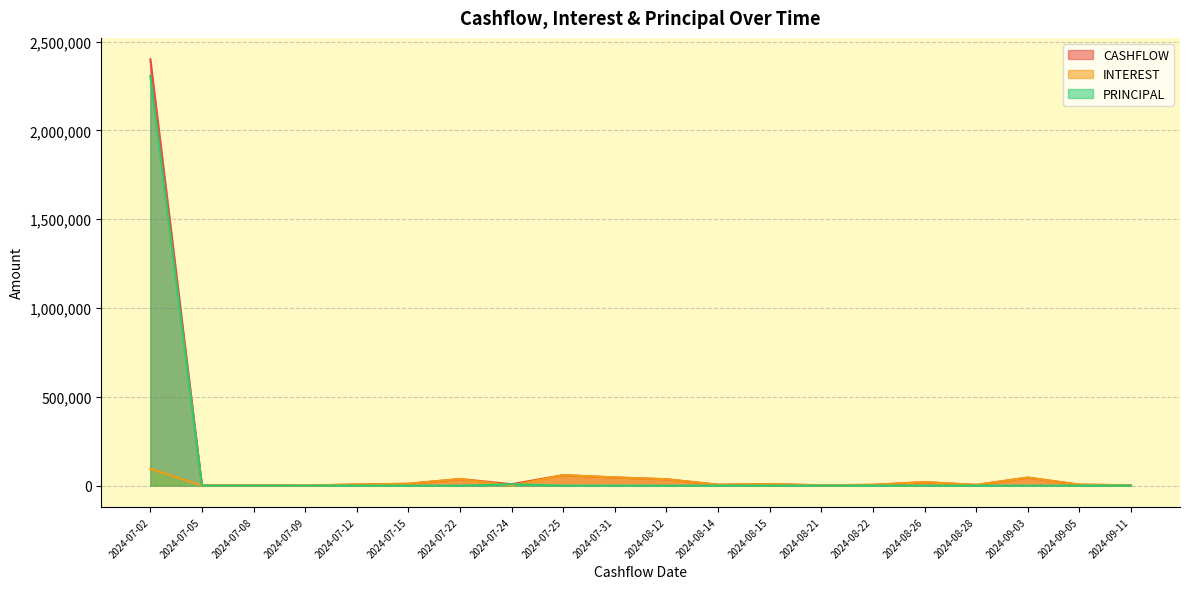

How many series are shown in this chart?

3